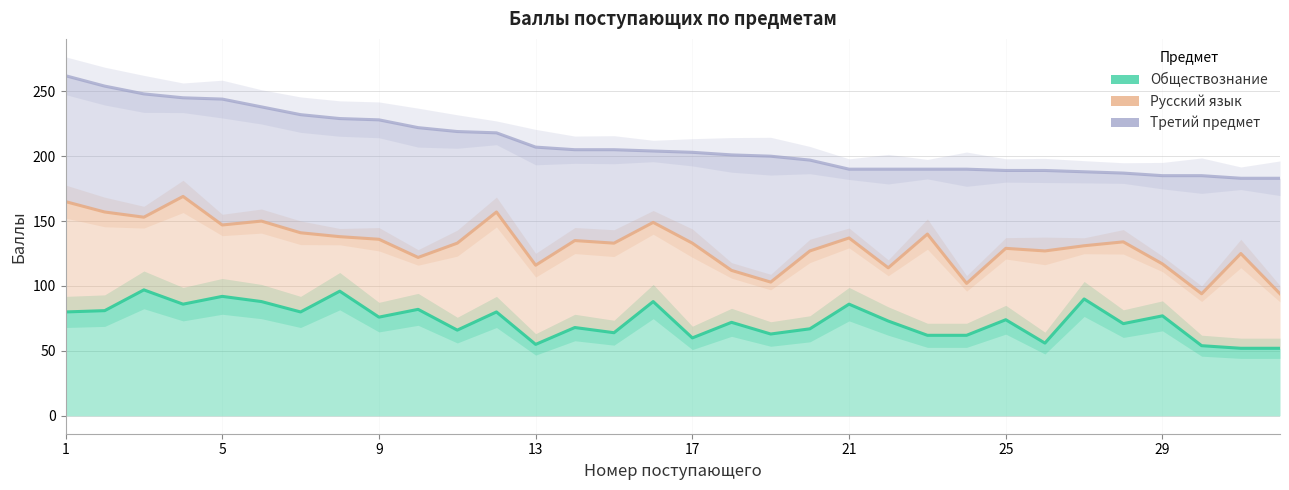

How many interior local valleys does the Русский язык series have?

10